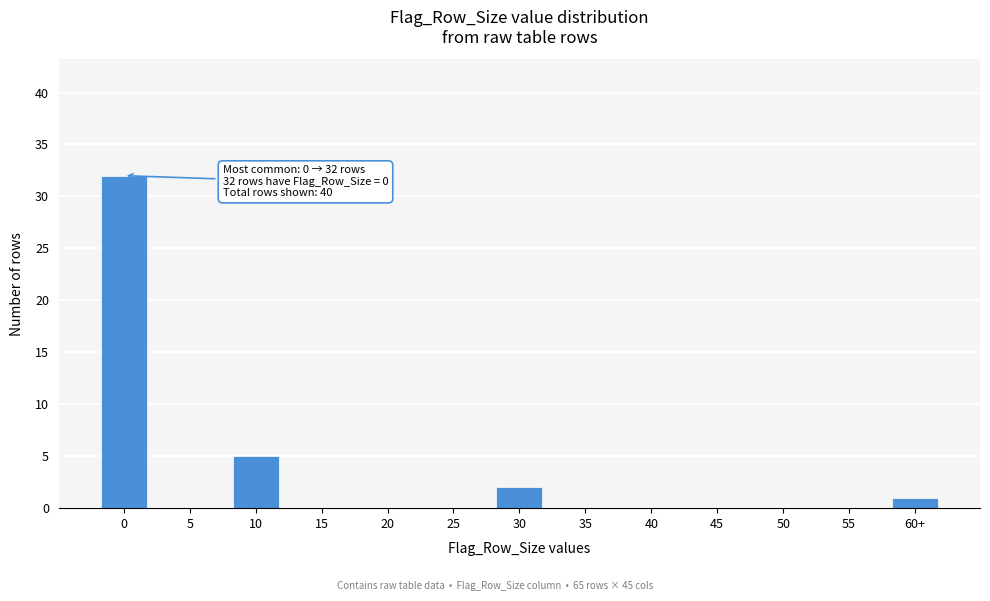

Reading left to right, extract all data points from this chart.

0=32	5=0	10=5	15=0	20=0	25=0	30=2	35=0	40=0	45=0	50=0	55=0	60+=1